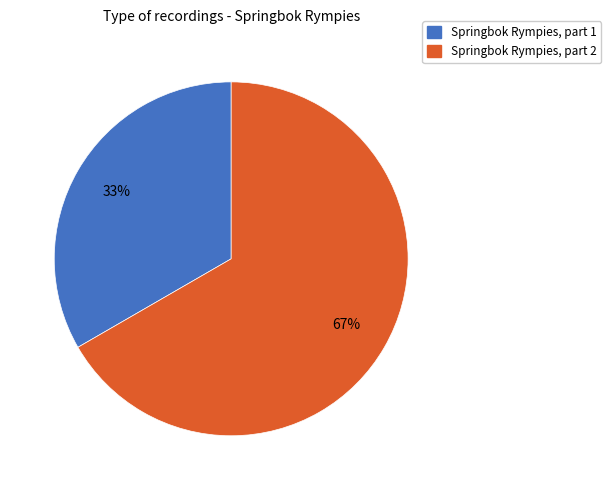

Is there a majority slice in this chart?

Yes